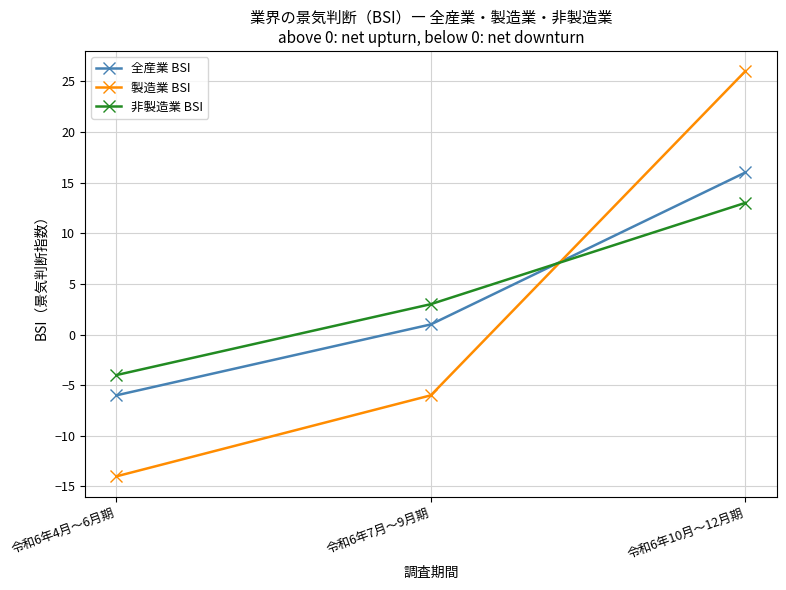

What is the sum of the 全産業 BSI values at 令和6年10月～12月期 and 令和6年4月～6月期?

10